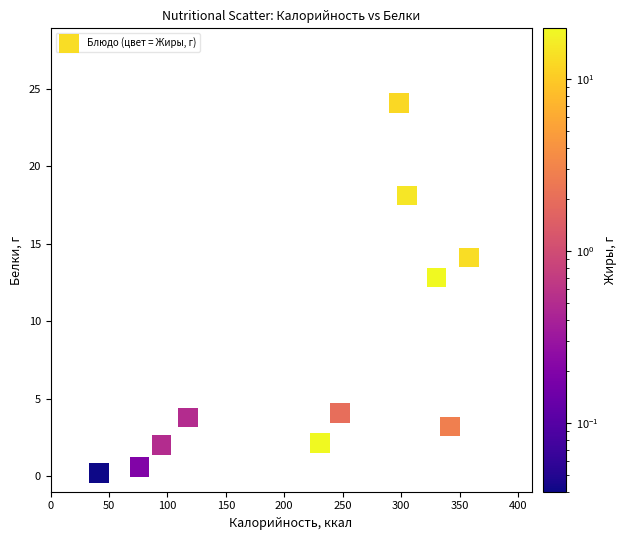

What Y value in the scatter plot is closest to 12?

12.8